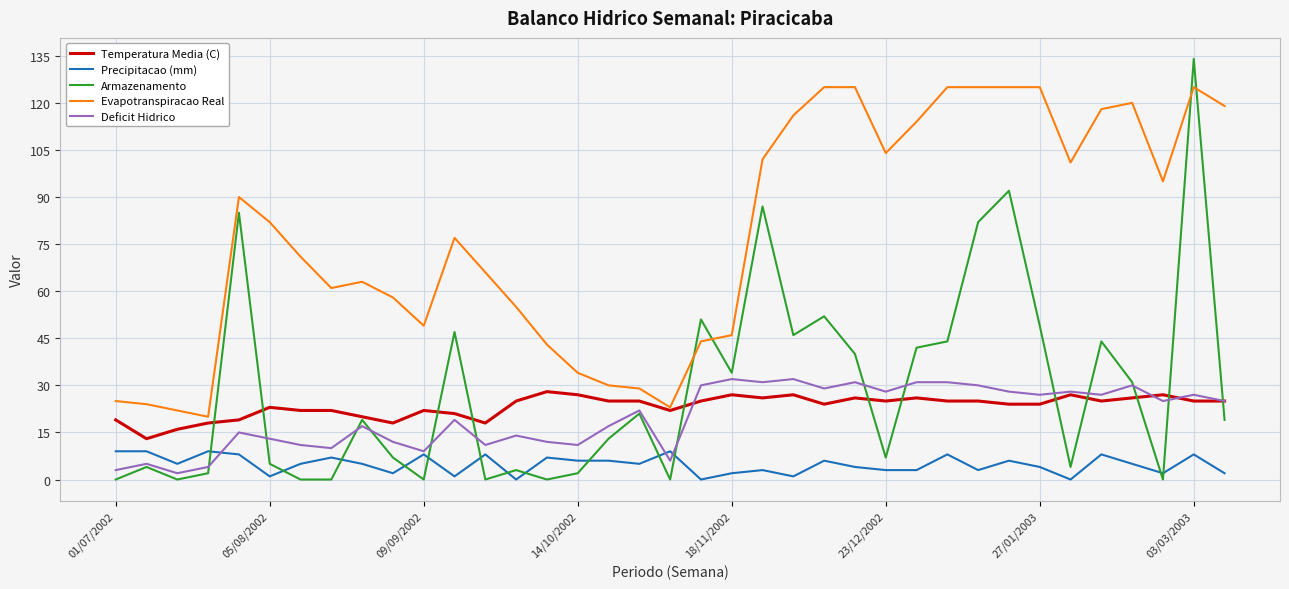

What are all the series names shown in the legend?

Temperatura Media (C), Precipitacao (mm), Armazenamento, Evapotranspiracao Real, Deficit Hidrico